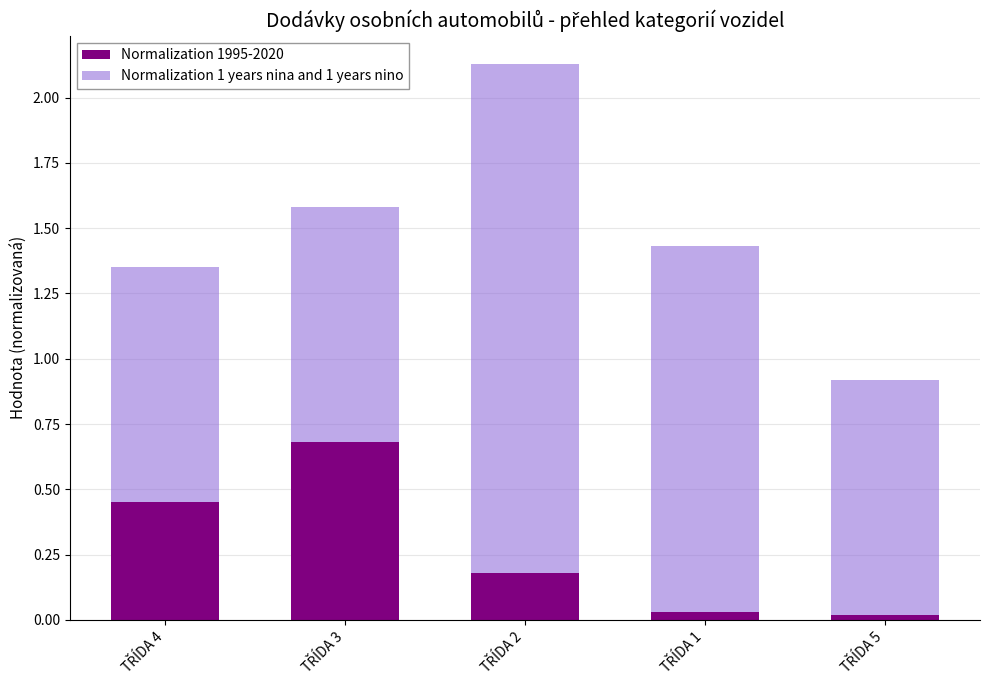

What is the difference between the maximum and minimum values in the Normalization 1995-2020 series?

0.7